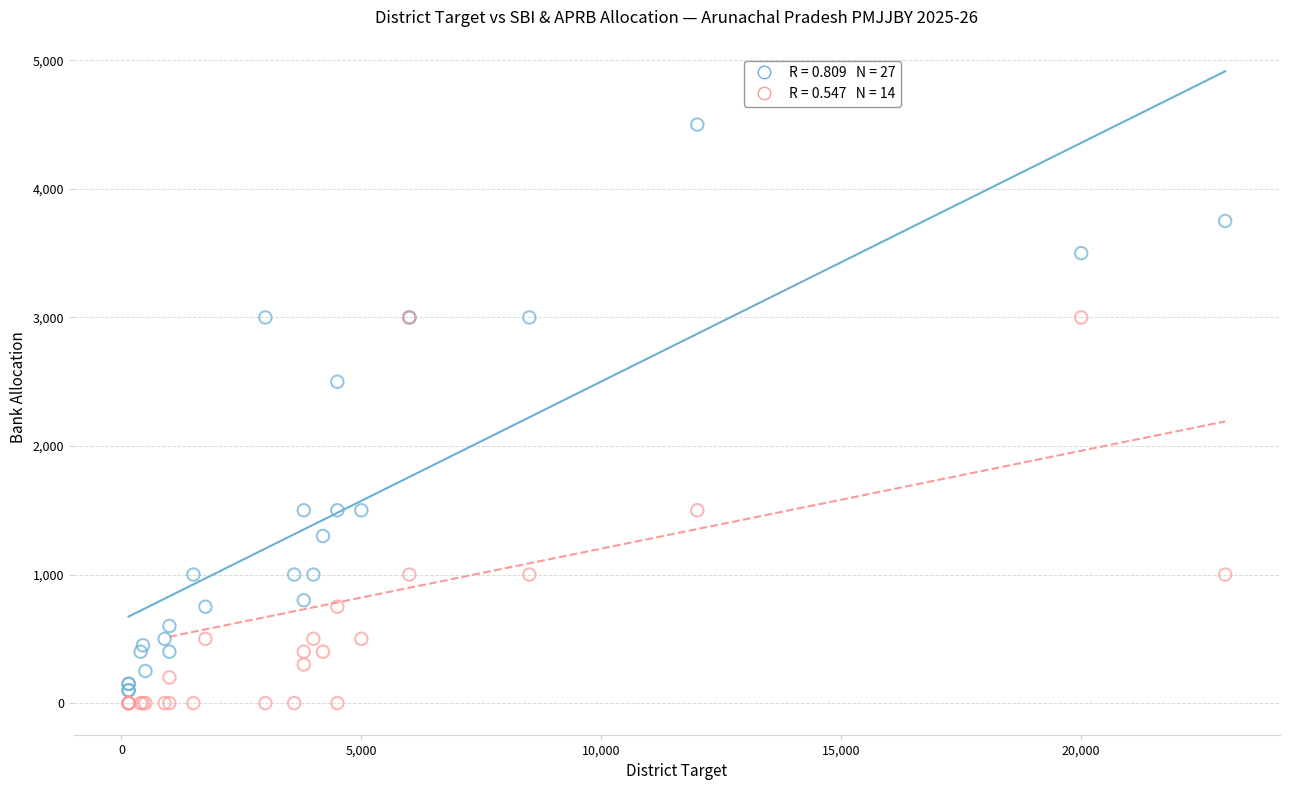

Across all series, what Y value is closest to 2250?

2500